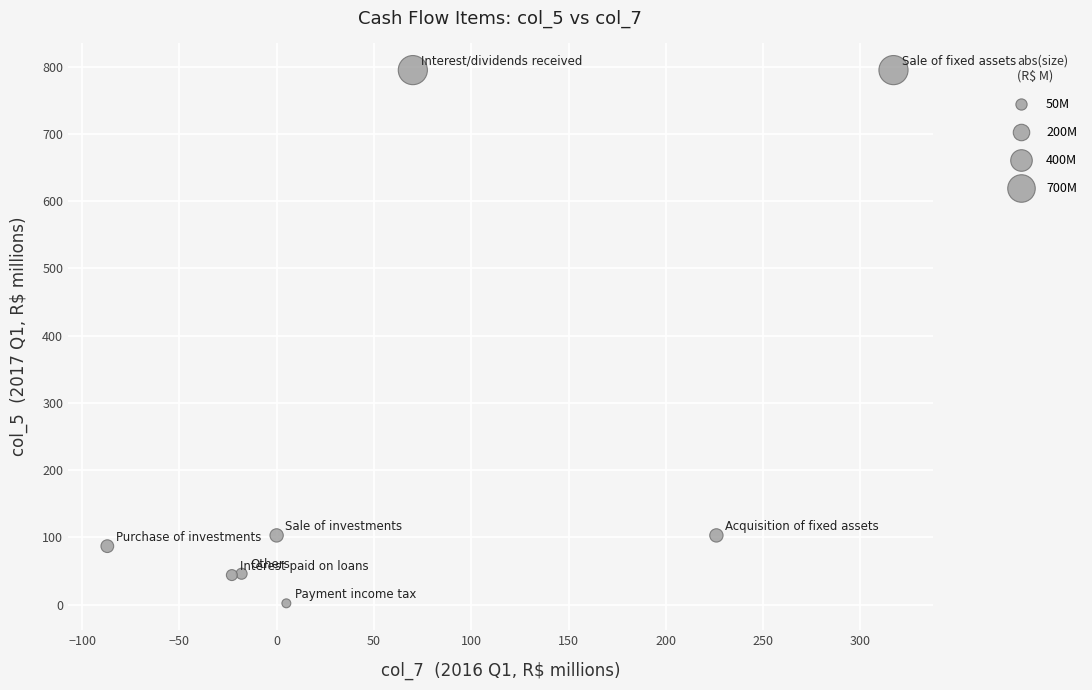

What is the average Y value?

247